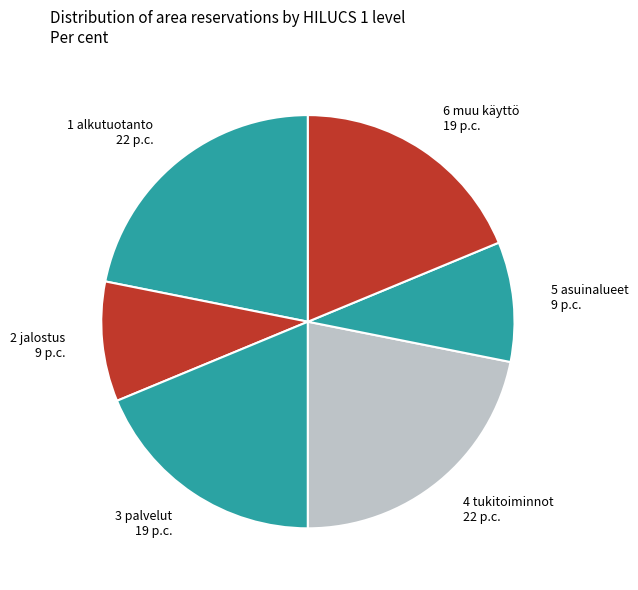

Count the number of slices in the pie.

6